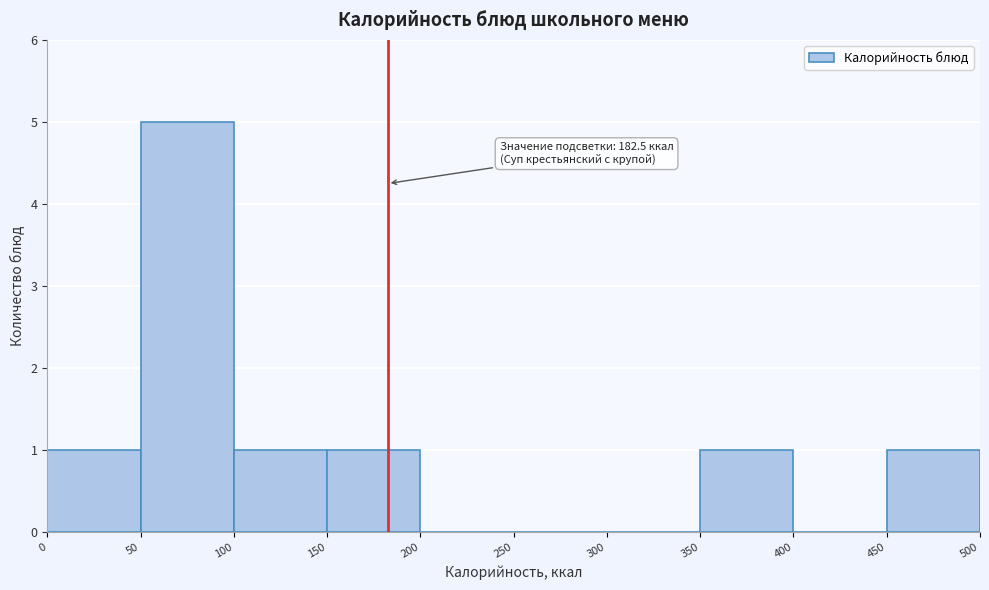

Over which range of the x-axis is the bar tallest?

50 to 100